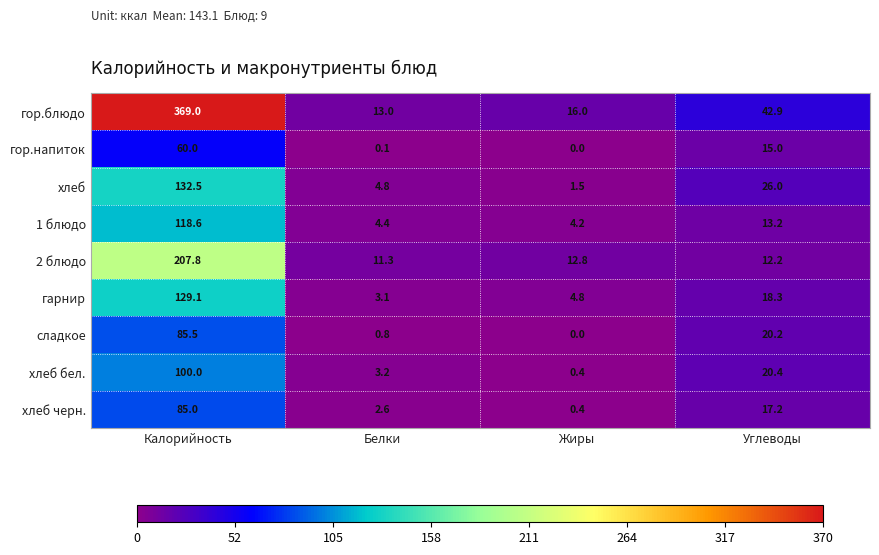

Is it true that сладкое equals 46.2 at Жиры?

False